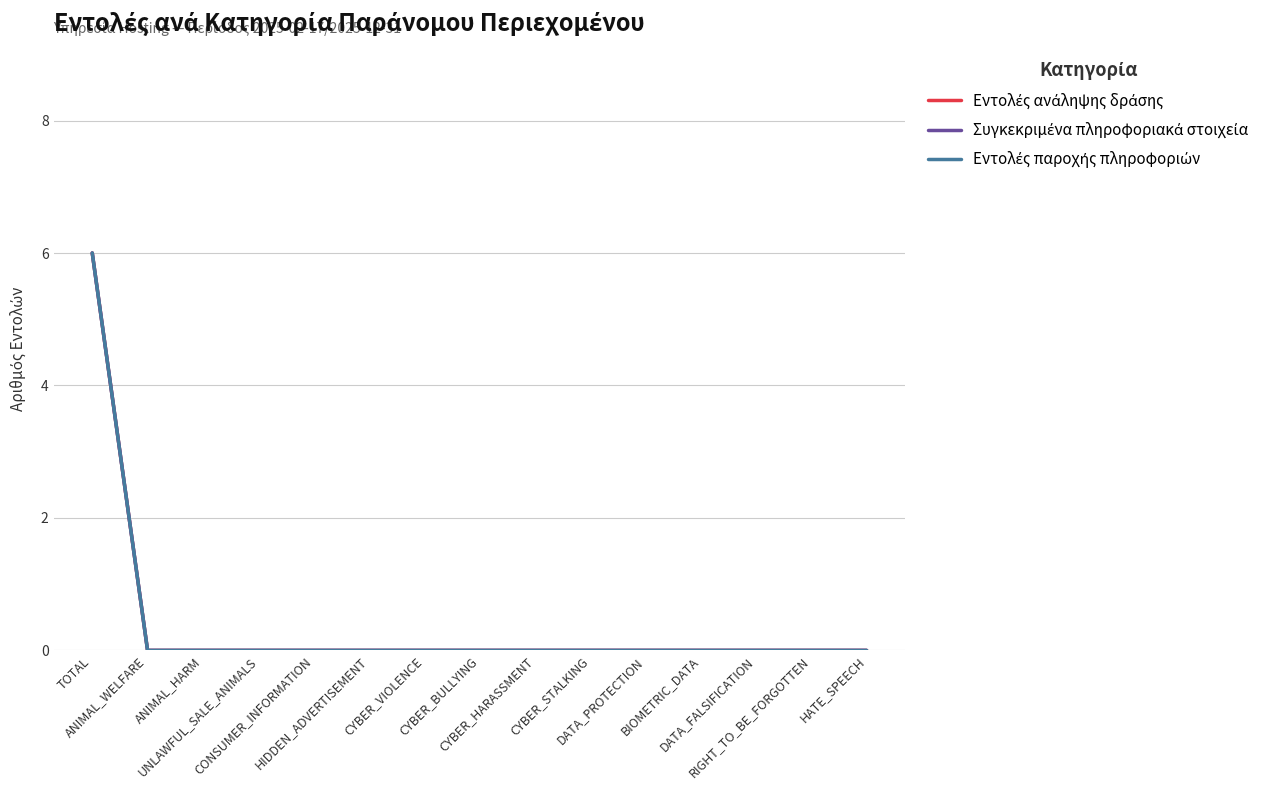

Which category has the lowest value across all series?

ANIMAL_WELFARE